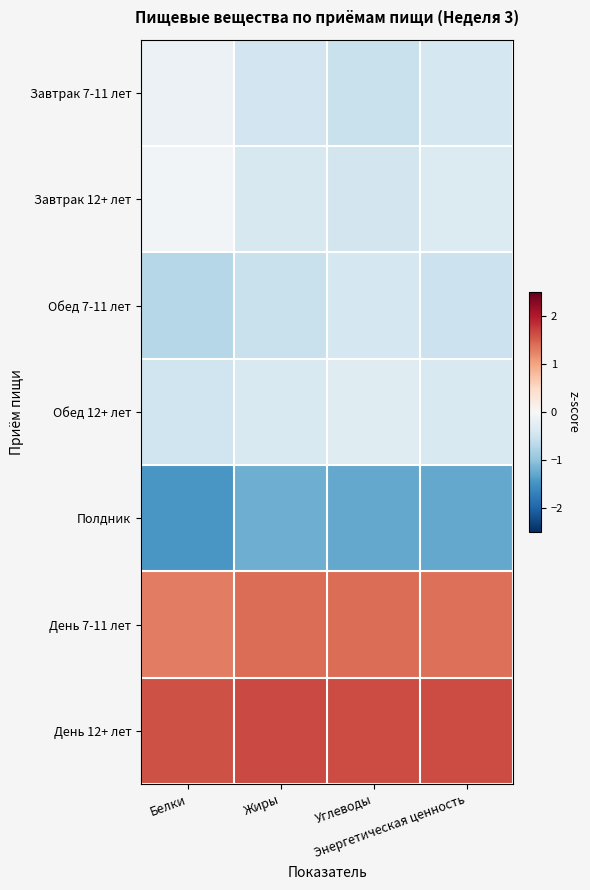

Which series has the widest spread of values?

Завтрак 7-11 лет